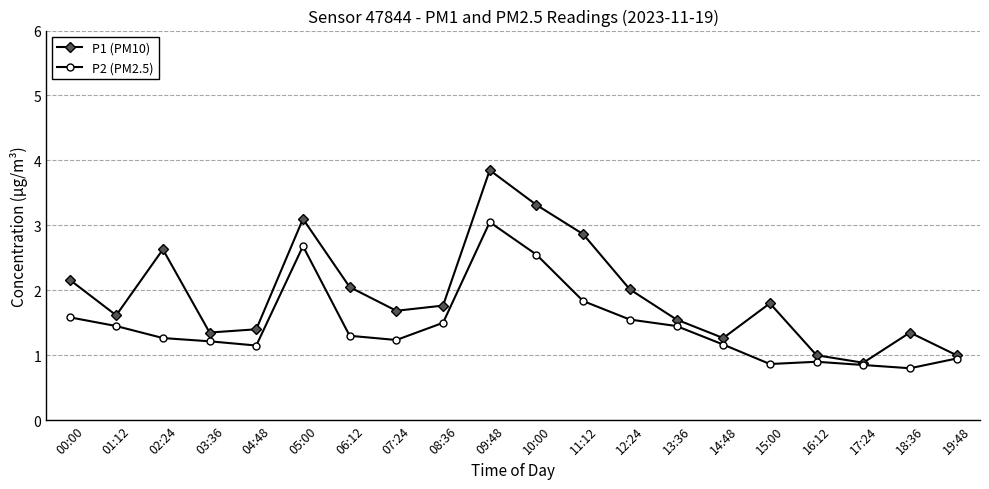

What is the difference between the highest and lowest values at 05:00?

0.4